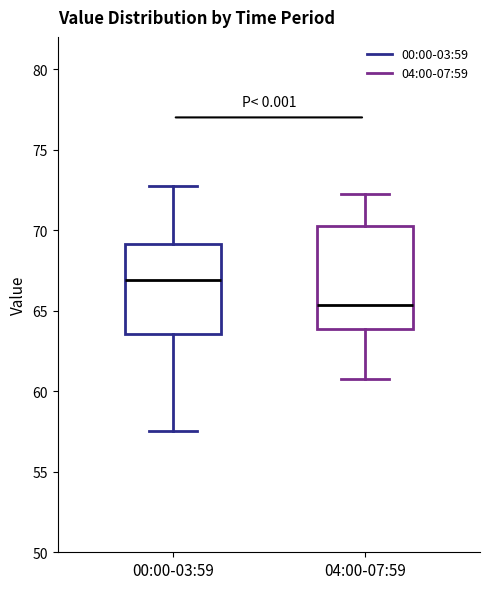

Which box is the tallest, from its lower edge to its upper edge?

04:00-07:59